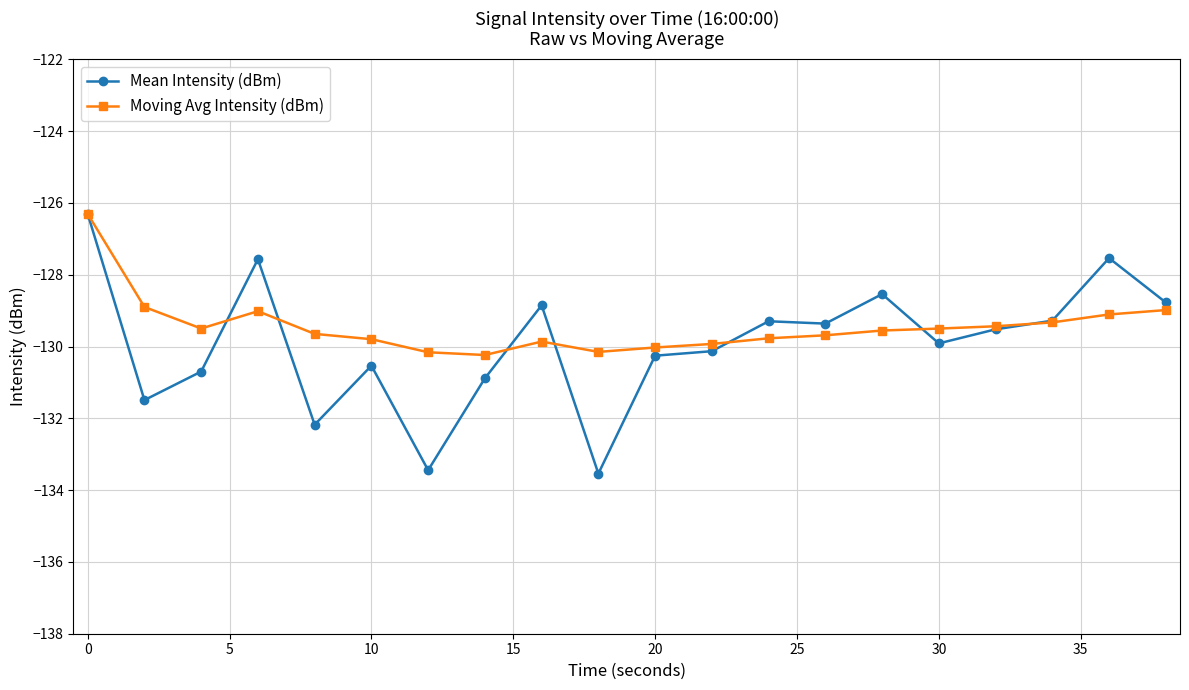

Does the chart have visible grid lines?

Yes